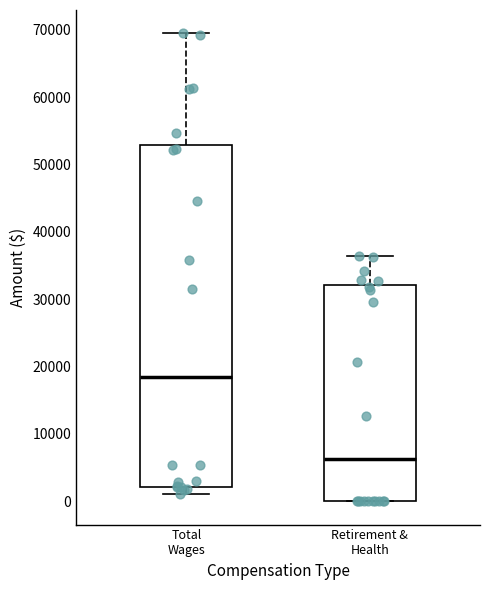

Which box is the tallest, from its lower edge to its upper edge?

Total Wages